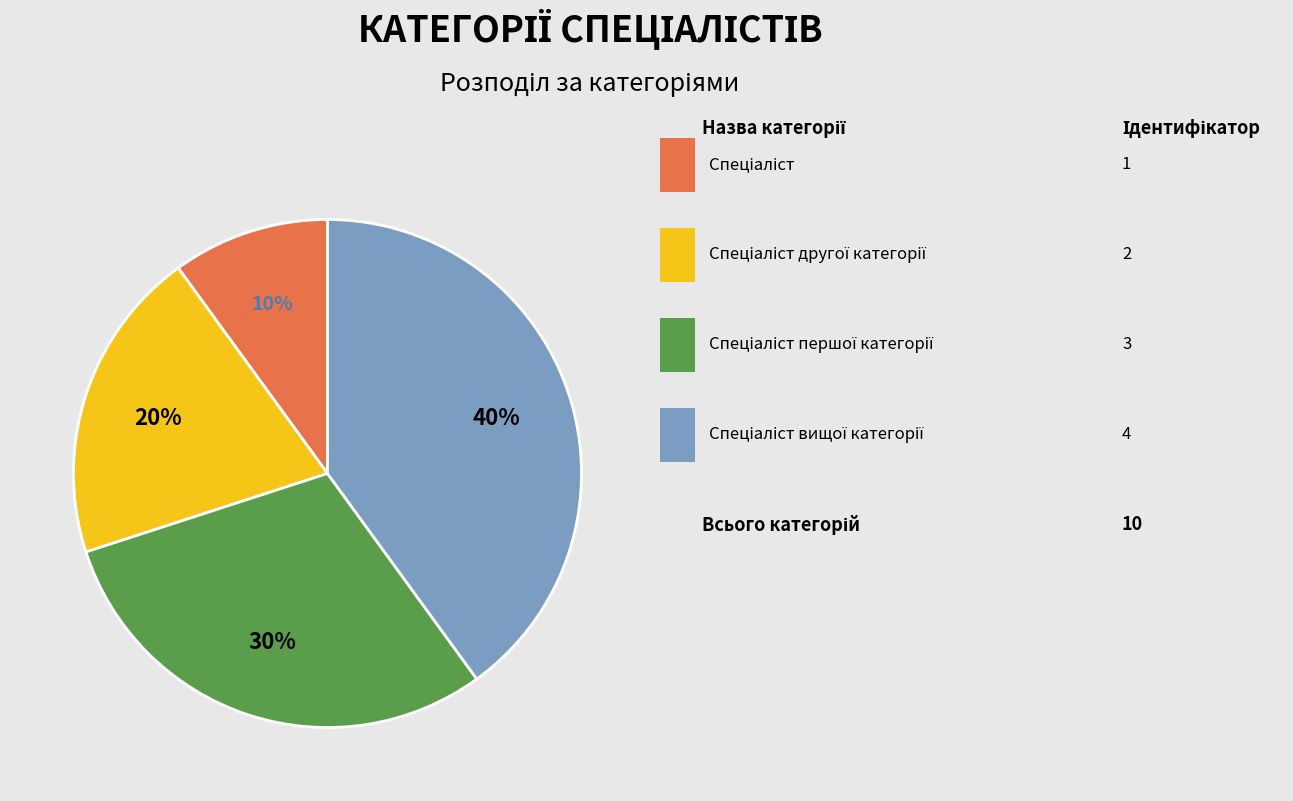

Is there any slice that represents more than half of the pie?

No